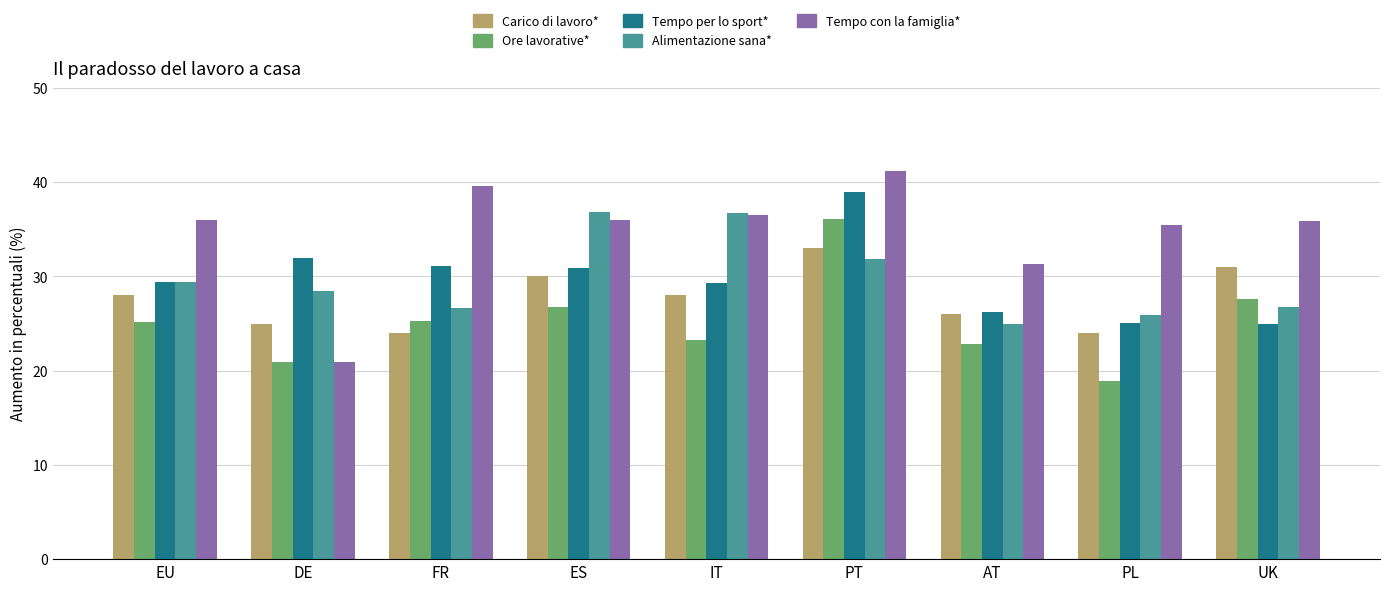

What is the value of the Ore lavorative* bar at the 9th from the left?

27.6